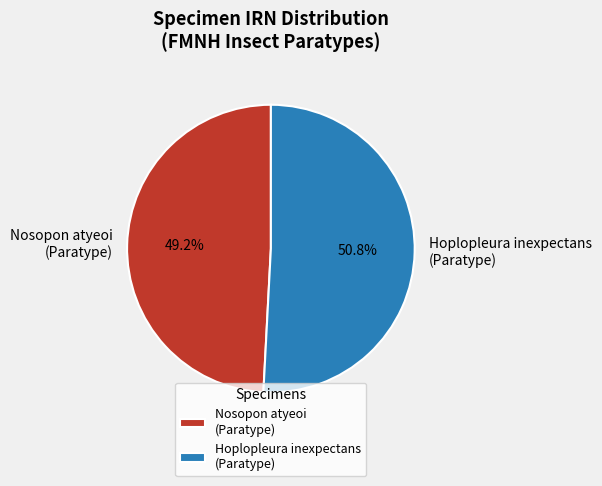

Is there any slice that represents more than half of the pie?

Yes